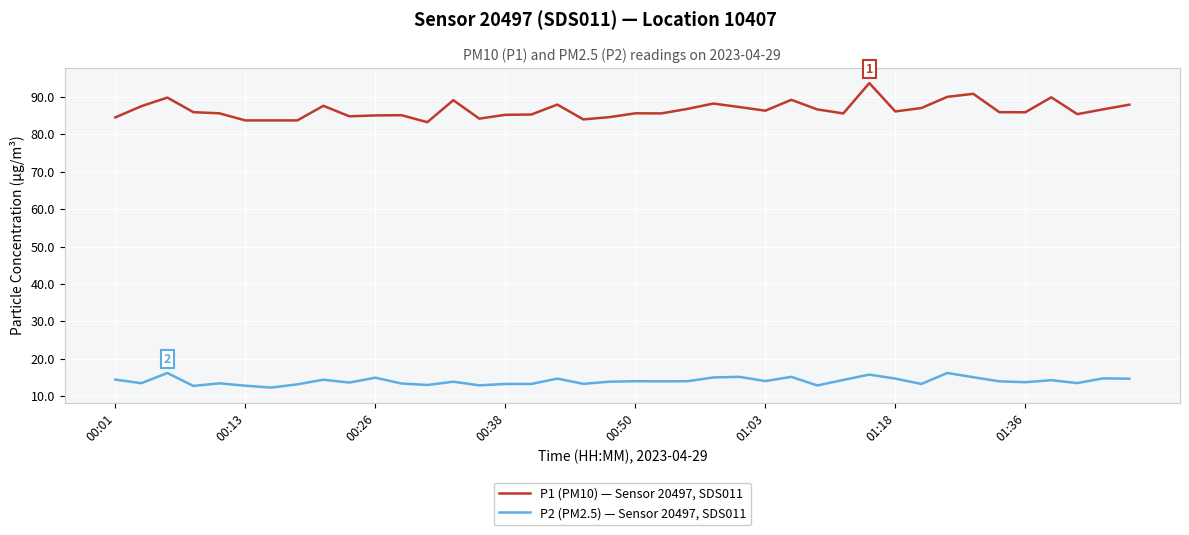

What is the lowest value of the P1 (PM10) — Sensor 20497, SDS011 series?

83.2